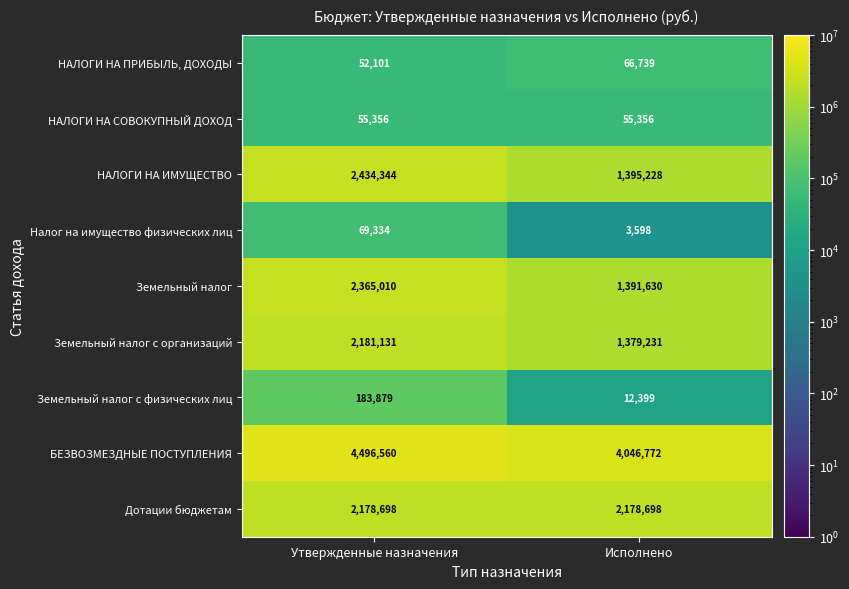

At which category does the chart reach its peak across all series?

Утвержденные назначения